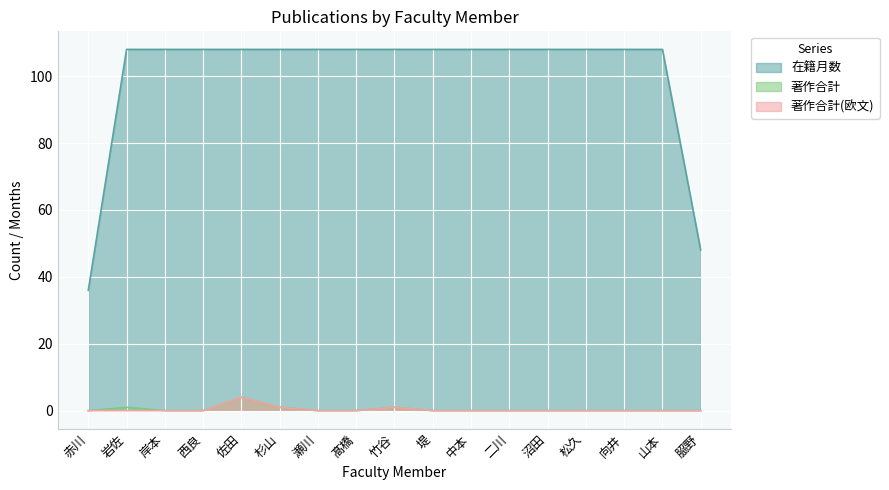

How many interior local peaks does the 著作合計 series have?

3